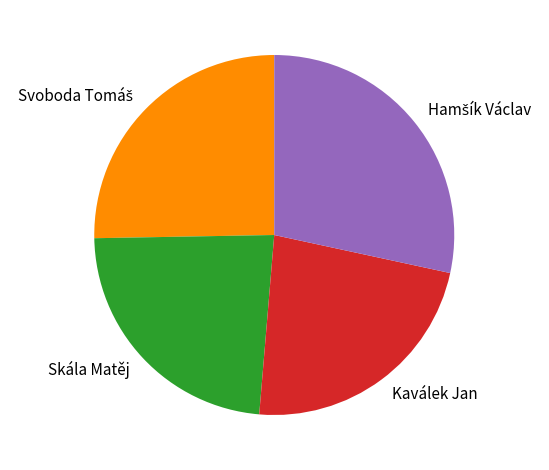

Approximately how many times larger is the value at Kaválek Jan compared to Skála Matěj?

1.0